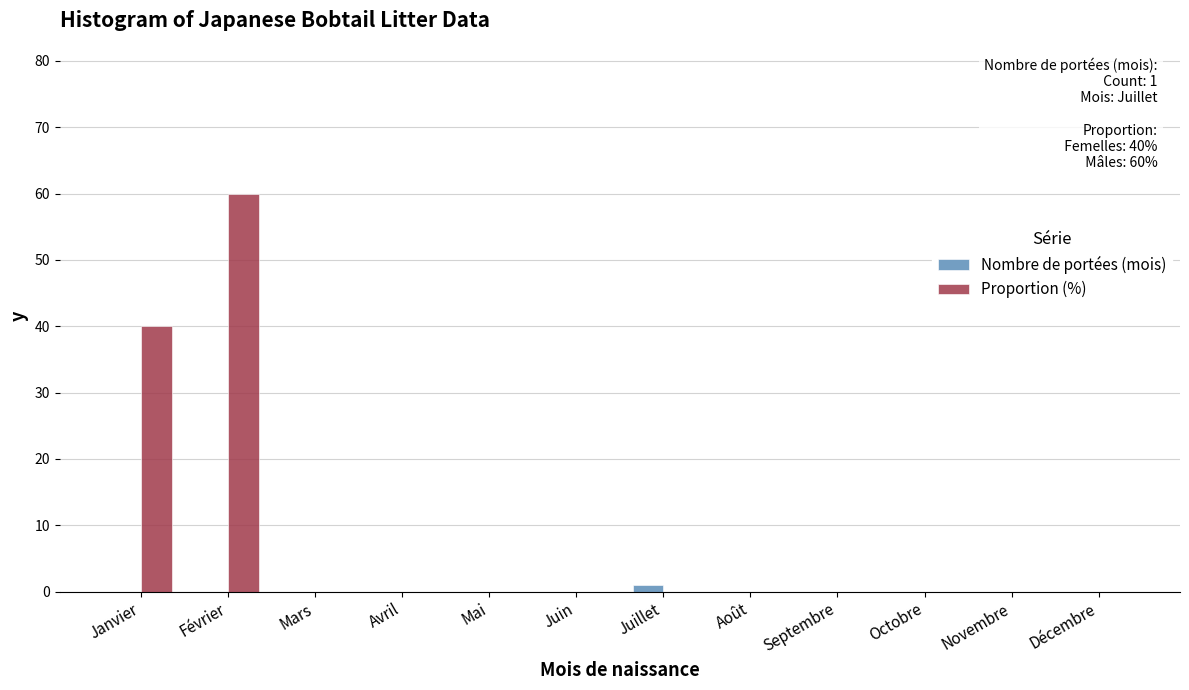

Reading left to right, extract all data points from this chart.

Nombre de portées (mois): Janvier=0	Février=0	Mars=0	Avril=0	Mai=0	Juin=0	Juillet=1	Août=0	Septembre=0	Octobre=0	Novembre=0	Décembre=0
Proportion (%): Janvier=40	Février=60	Mars=0	Avril=0	Mai=0	Juin=0	Juillet=0	Août=0	Septembre=0	Octobre=0	Novembre=0	Décembre=0